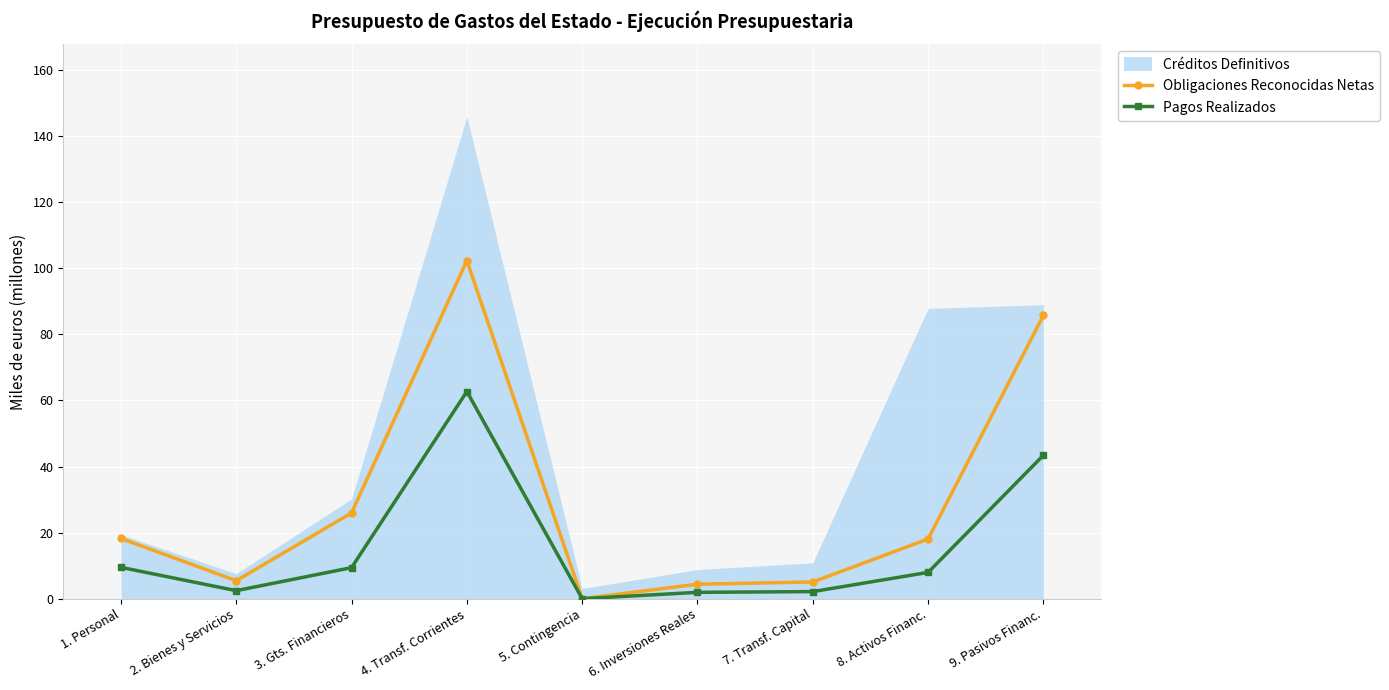

True or false: Pagos Realizados has more than 2 points higher than both neighbors.

False